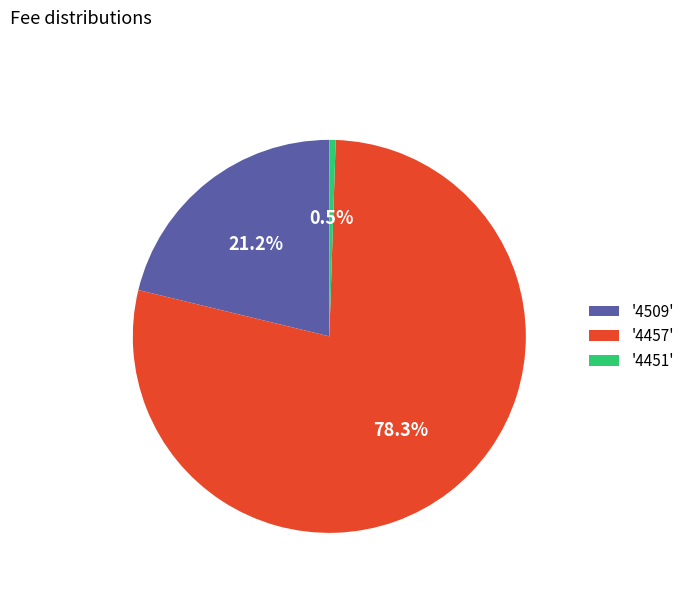

What is the largest slice in the pie chart?

'4457'